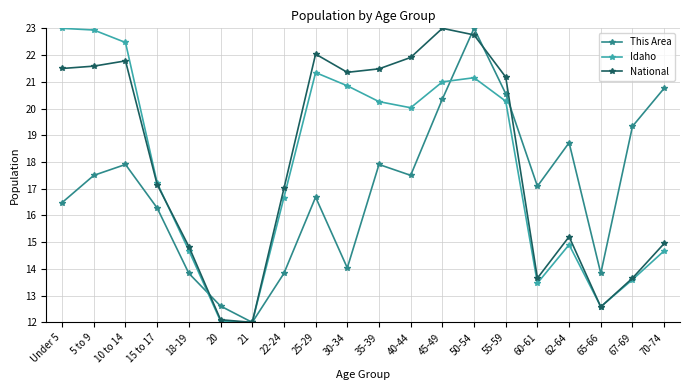

Reading left to right, list all the values displayed in this chart.

This Area: Under 5=16.5	5 to 9=17.5	10 to 14=17.9	15 to 17=16.3	18-19=13.8	20=12.6	21=12.0	22-24=13.8	25-29=16.7	30-34=14.0	35-39=17.9	40-44=17.5	45-49=20.4	50-54=23.0	55-59=20.6	60-61=17.1	62-64=18.7	65-66=13.8	67-69=19.3	70-74=20.8
Idaho: Under 5=23.0	5 to 9=22.9	10 to 14=22.5	15 to 17=17.2	18-19=14.7	20=12.0	21=12.0	22-24=16.7	25-29=21.3	30-34=20.9	35-39=20.3	40-44=20.0	45-49=21.0	50-54=21.2	55-59=20.3	60-61=13.5	62-64=14.9	65-66=12.6	67-69=13.6	70-74=14.7
National: Under 5=21.5	5 to 9=21.6	10 to 14=21.8	15 to 17=17.2	18-19=14.8	20=12.1	21=12.0	22-24=17.0	25-29=22.0	30-34=21.4	35-39=21.5	40-44=21.9	45-49=23.0	50-54=22.8	55-59=21.2	60-61=13.7	62-64=15.2	65-66=12.6	67-69=13.7	70-74=15.0